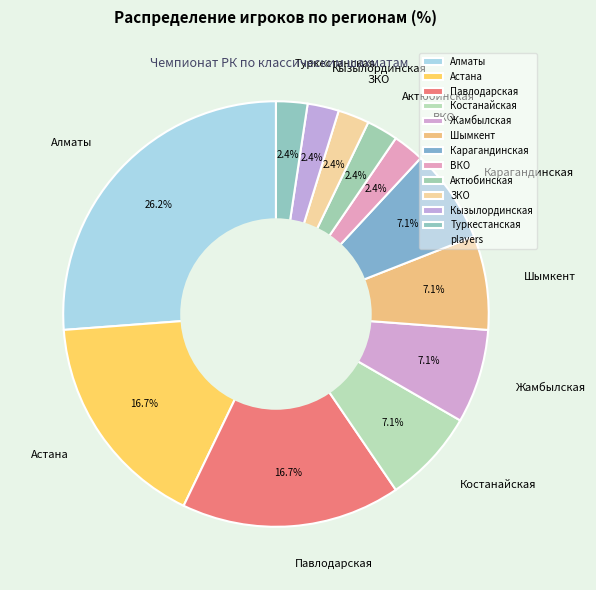

Is the sum of Шымкент and Актюбинская greater than half?

No